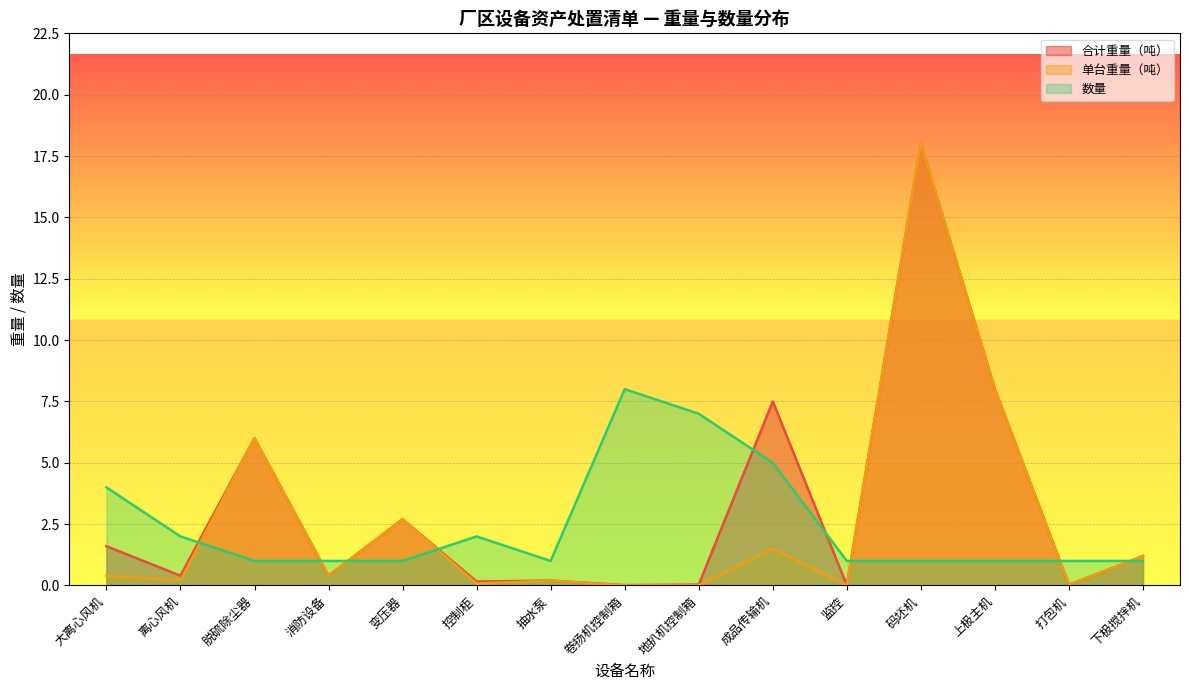

Reading right to left, list all the values displayed in this chart.

合计重量（吨）: 下极搅拌机=1.2	打包机=0.0	上极主机=8.0	码坯机=18.0	监控=0.0	成品传输机=7.5	地扒机控制箱=0.0	卷扬机控制箱=0.0	抽水泵=0.2	控制柜=0.2	变压器=2.7	消防设备=0.4	脱硫除尘器=6.0	离心风机=0.4	大离心风机=1.6
单台重量（吨）: 下极搅拌机=1.2	打包机=0.0	上极主机=8.0	码坯机=18.0	监控=0.0	成品传输机=1.5	地扒机控制箱=0.0	卷扬机控制箱=0.0	抽水泵=0.2	控制柜=0.1	变压器=2.7	消防设备=0.4	脱硫除尘器=6.0	离心风机=0.2	大离心风机=0.4
数量: 下极搅拌机=1.0	打包机=1.0	上极主机=1.0	码坯机=1.0	监控=1.0	成品传输机=5.0	地扒机控制箱=7.0	卷扬机控制箱=8.0	抽水泵=1.0	控制柜=2.0	变压器=1.0	消防设备=1.0	脱硫除尘器=1.0	离心风机=2.0	大离心风机=4.0